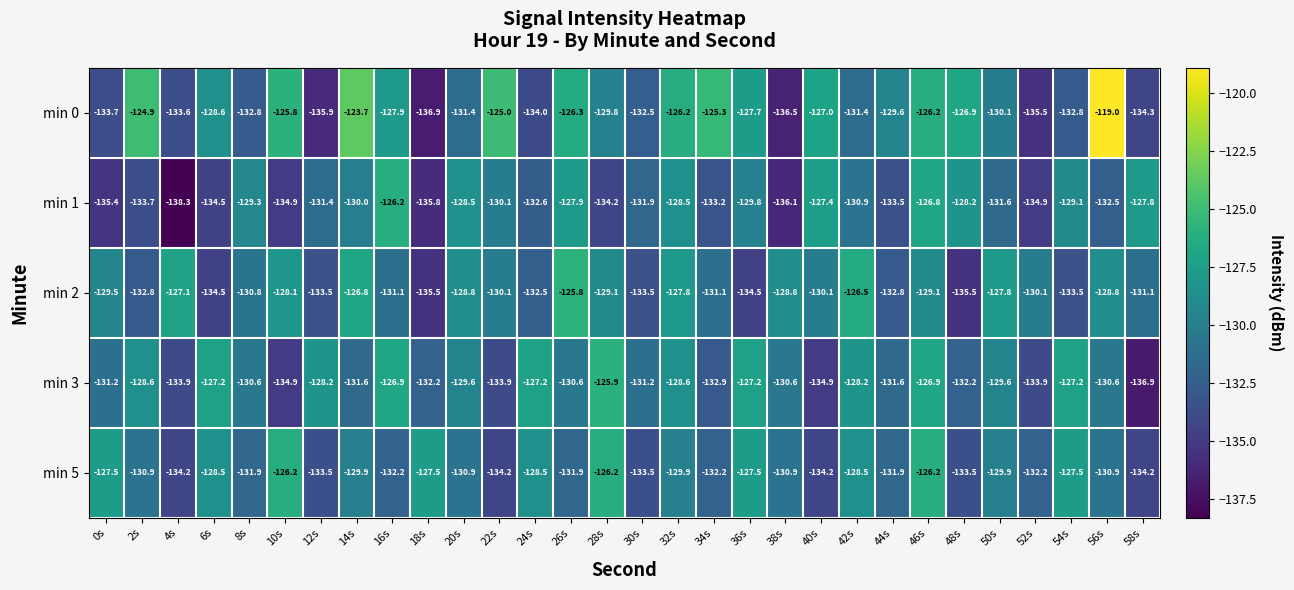

What is the approximate value of min 5 at 8s?

-131.9